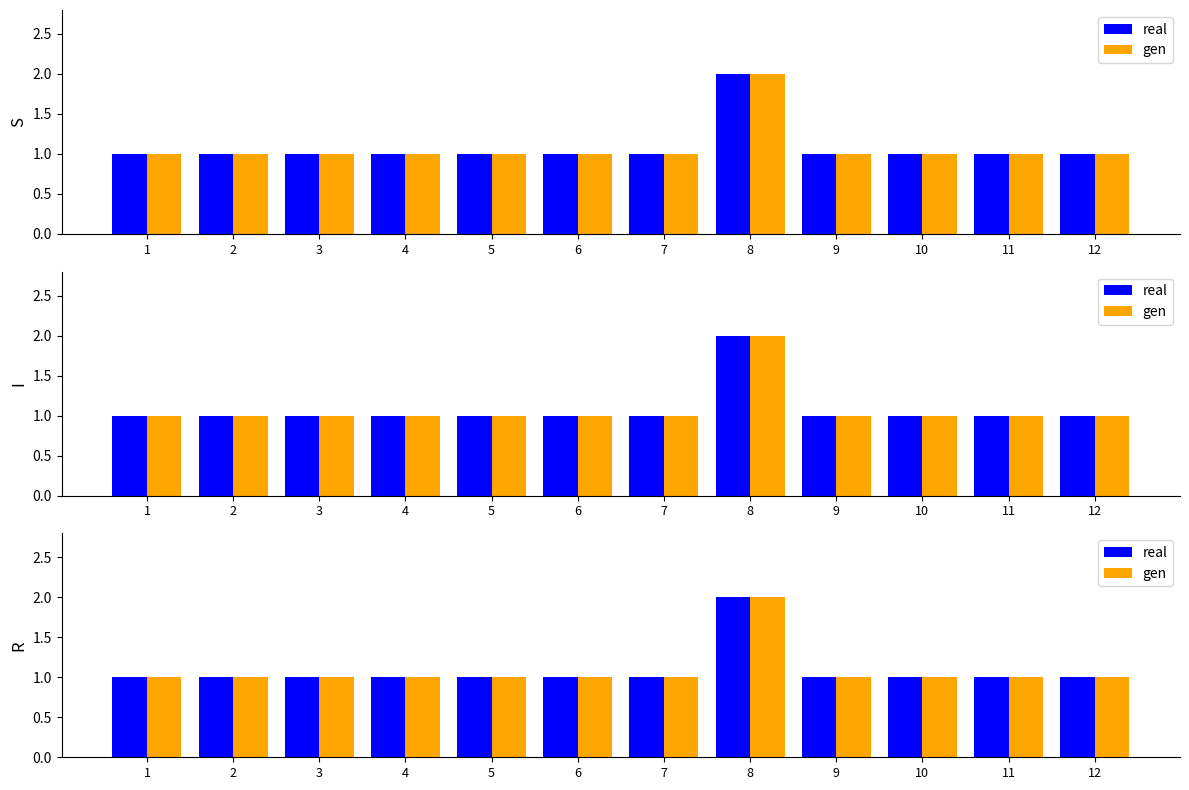

What is the value of the gen bar at the 4th from the left?

1